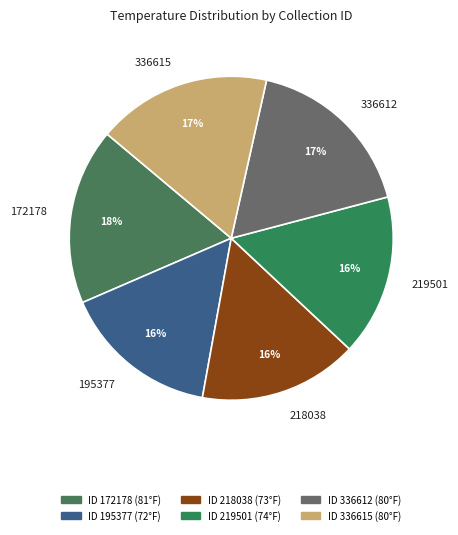

To the nearest percent, what percentage of the pie is 336612?

17%